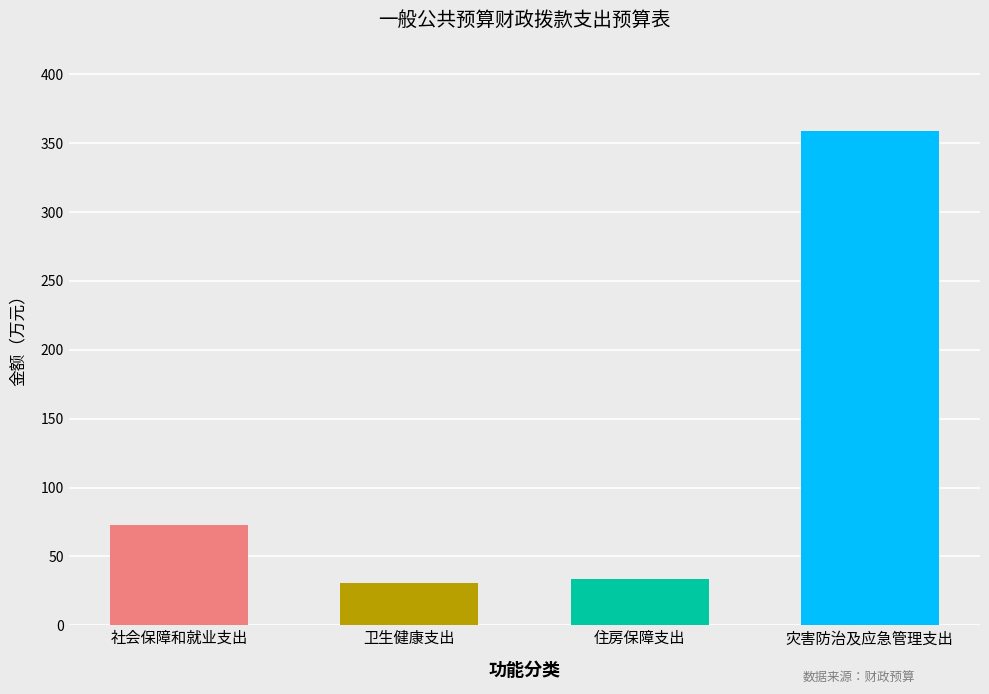

What is the average value?

124.0